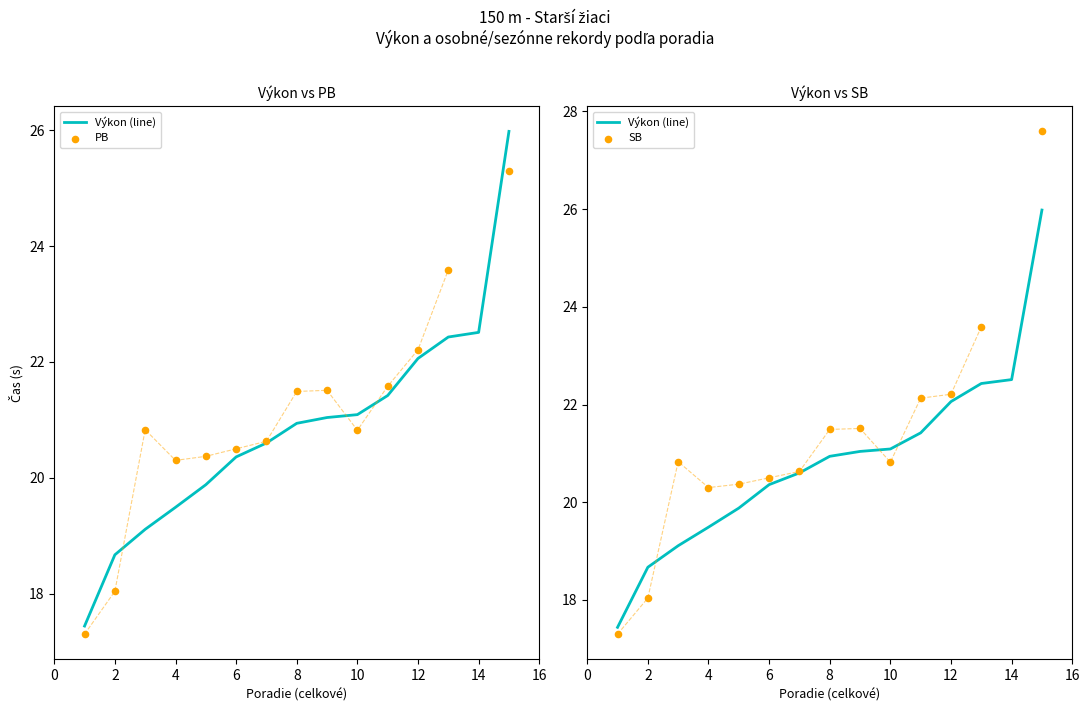

Which series reaches the maximum Y coordinate?

SB